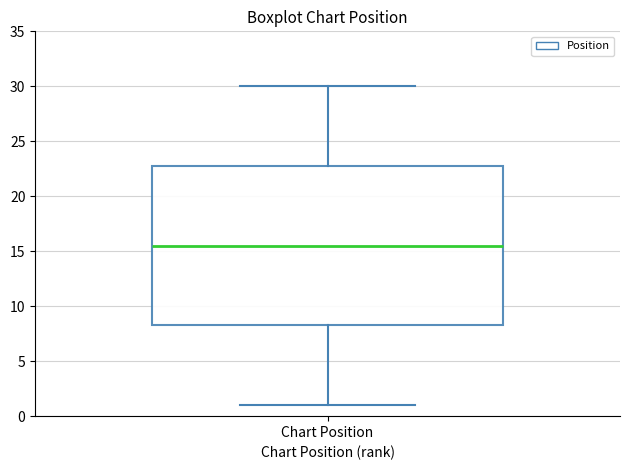

Where is the upper edge of the box for Chart Position on the y-axis? The values are not printed on the chart, so give them approximately, as read against the axis.

23.0